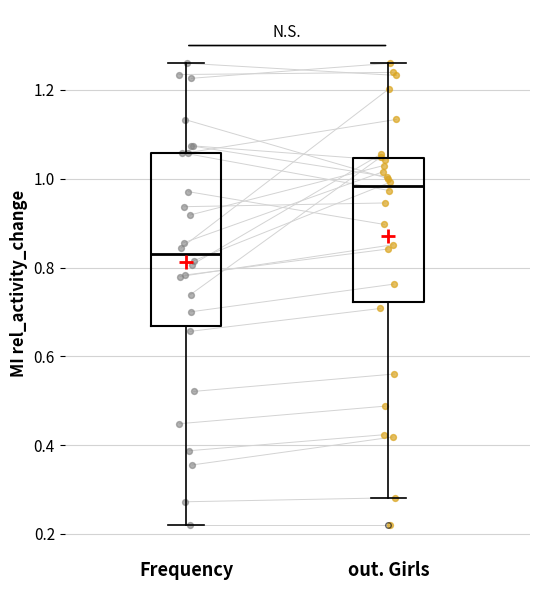

Where is the lower edge of the box for out. Girls on the y-axis? The values are not printed on the chart, so give them approximately, as read against the axis.

0.72